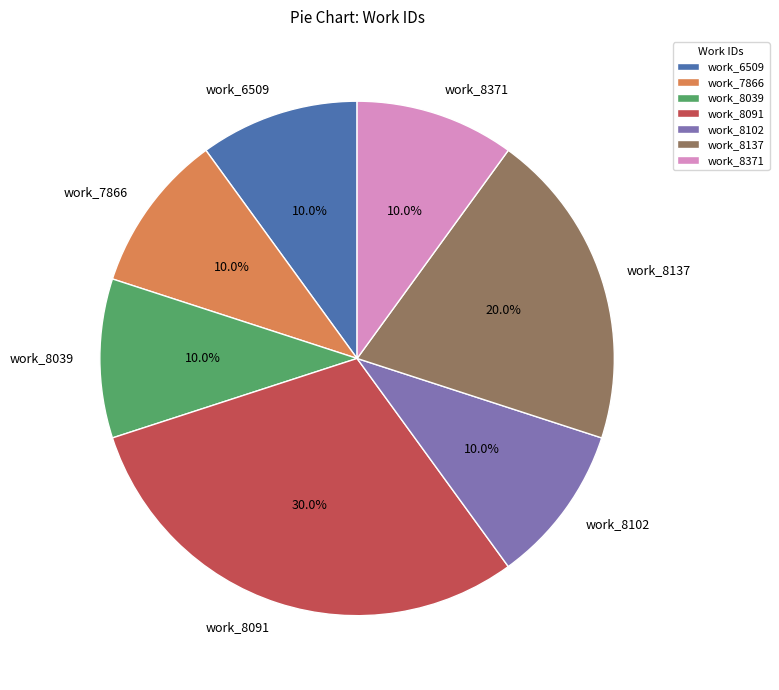

Which category has the biggest portion of the pie?

work_8091